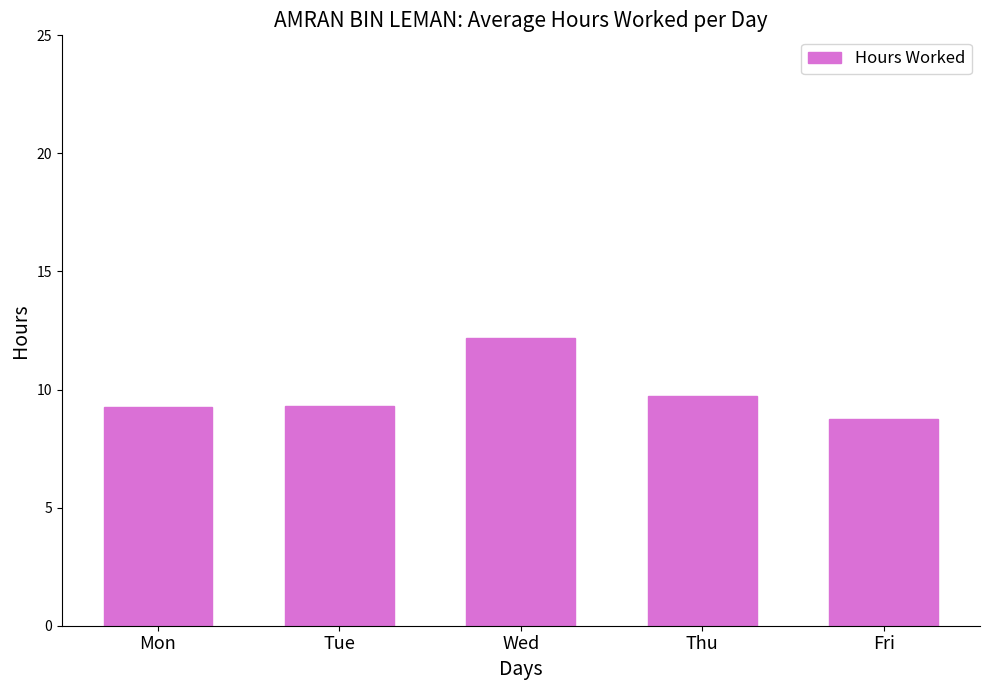

What is the value of the 2nd bar from the left?

9.3